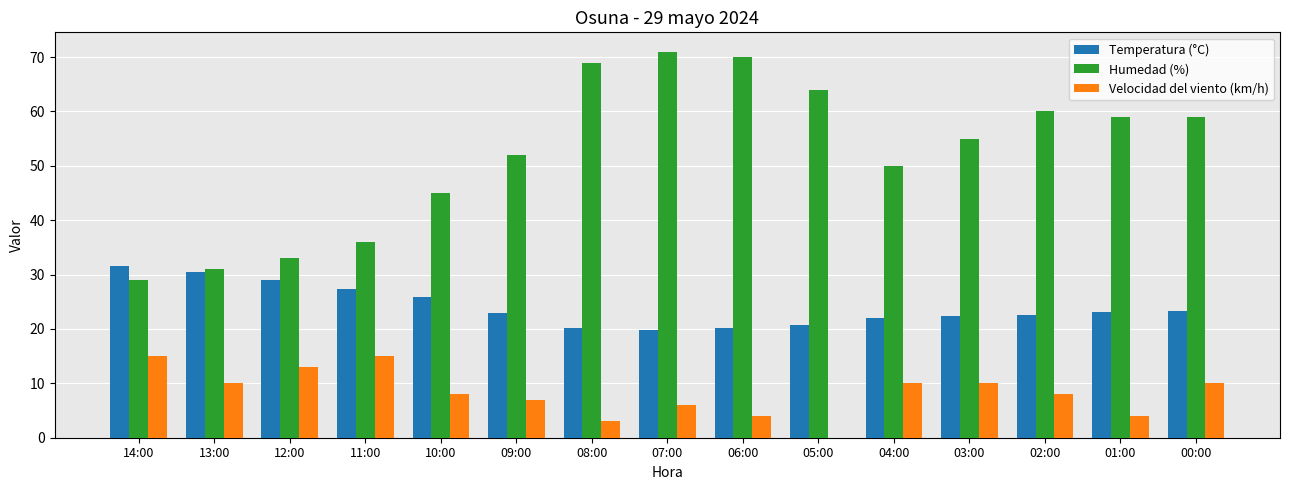

What is the sum of all Humedad (%) values?

783.0